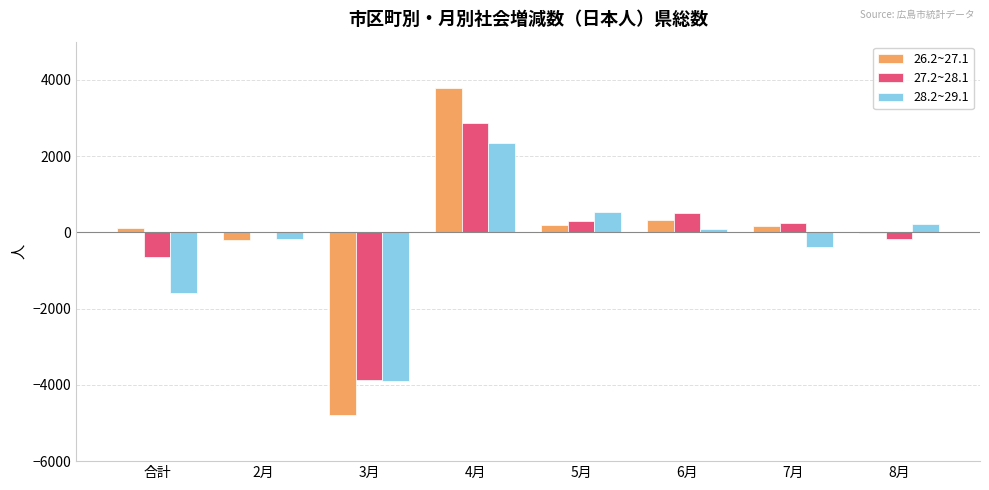

Which category has the highest value across all series?

4月